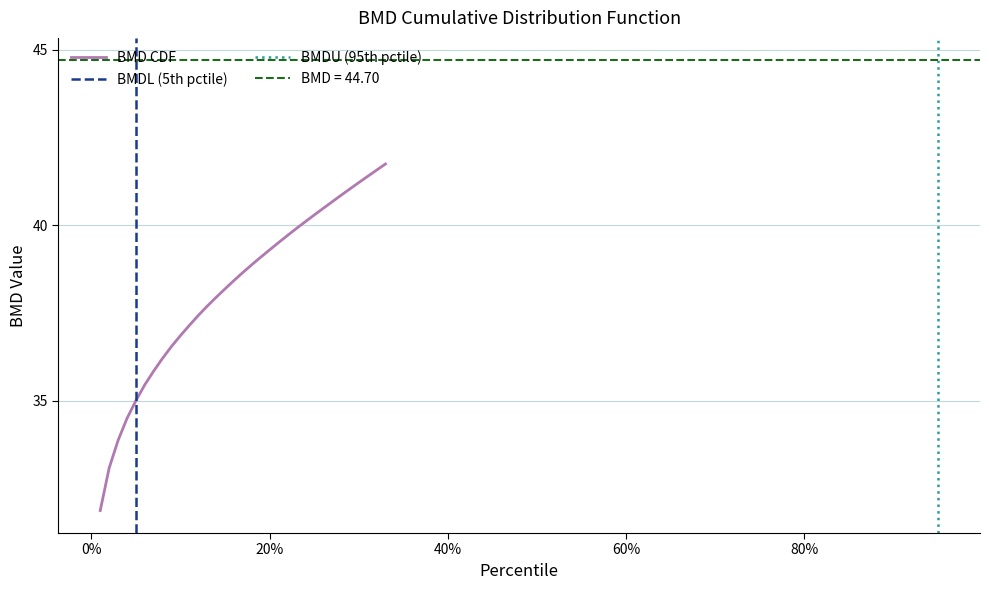

List the labels in order of value, smallest first.

0.01, 0.02, 0.03, 0.04, 0.05, 0.06, 0.07, 0.08, 0.09, 0.1, 0.11, 0.12, 0.13, 0.14, 0.15, 0.16, 0.17, 0.18, 0.19, 0.2, 0.21, 0.22, 0.23, 0.24, 0.25, 0.26, 0.27, 0.28, 0.29, 0.3, 0.31, 0.32, 0.33